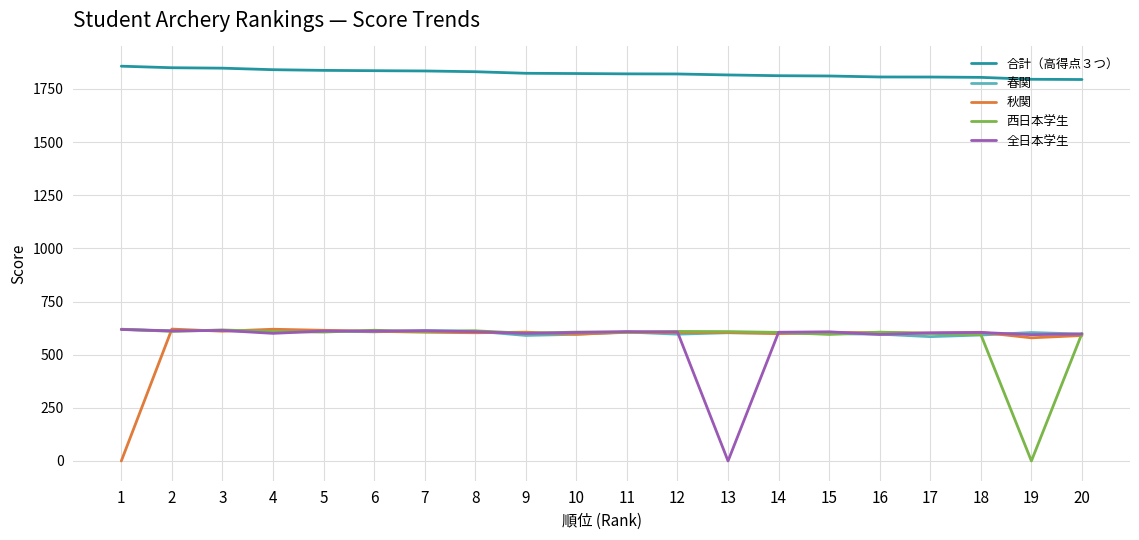

The value of 西日本学生 at 16 is 606.1. True or false?

True